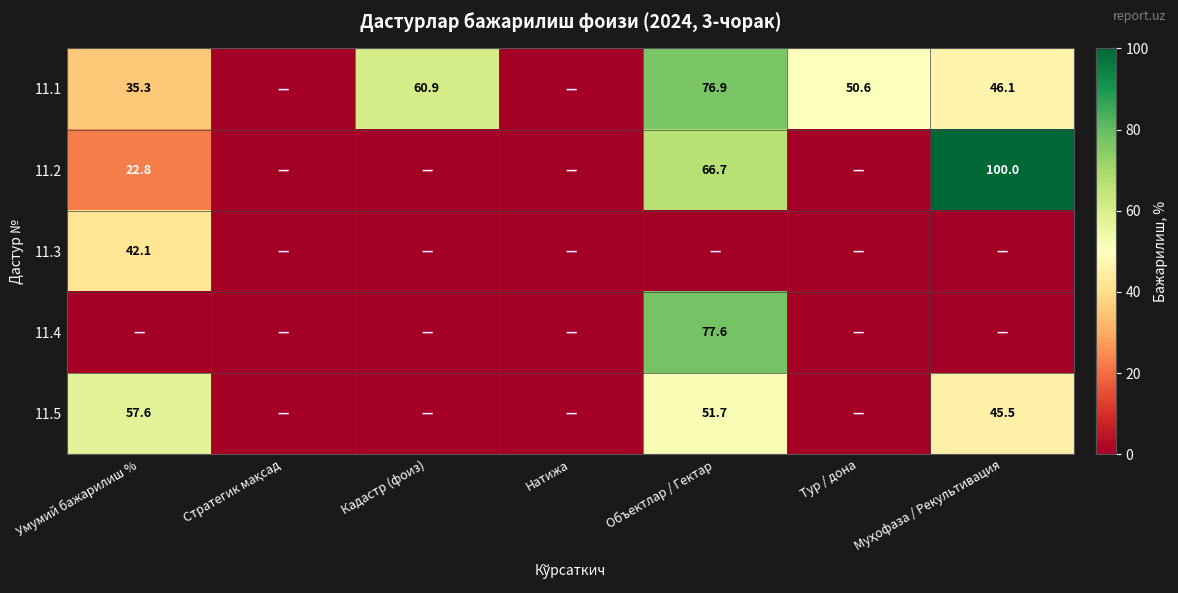

Is it true that 11.4 equals 106.9 at Объектлар / Гектар?

False